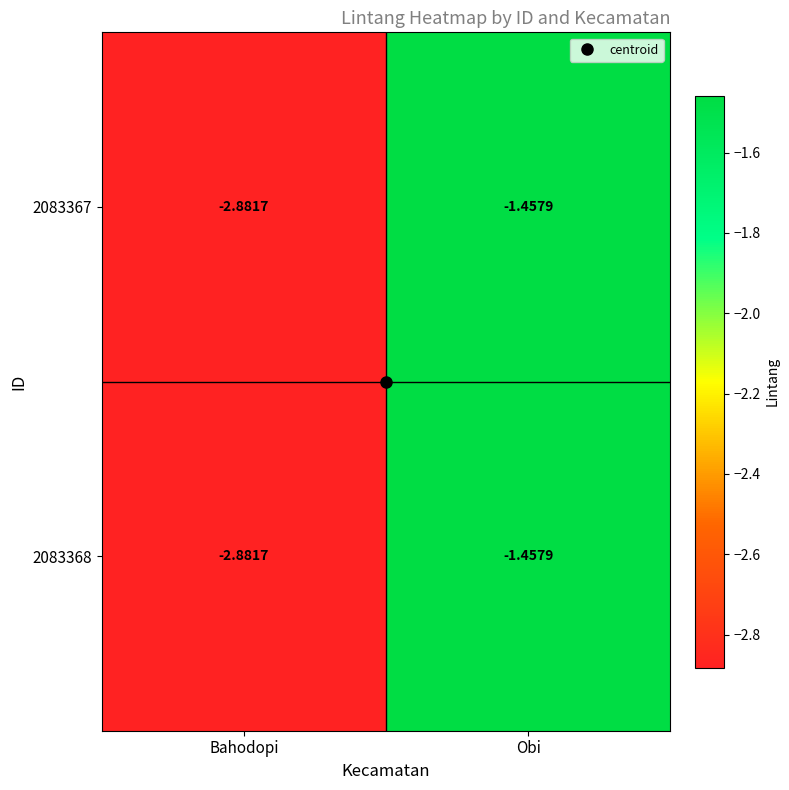

At which category is the sum across all series the highest?

Obi